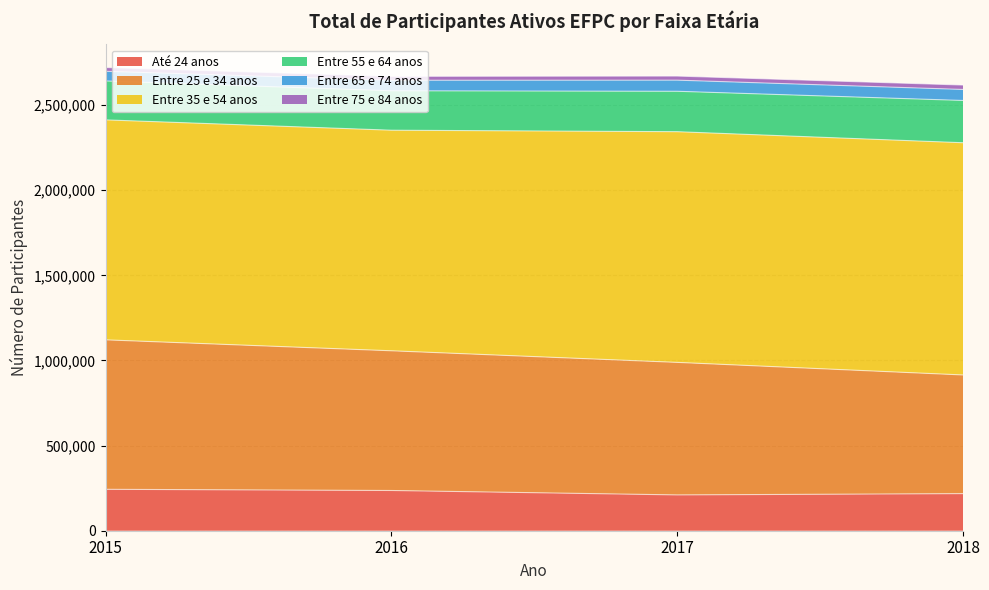

At how many categories does at least one series exceed 621247?

4